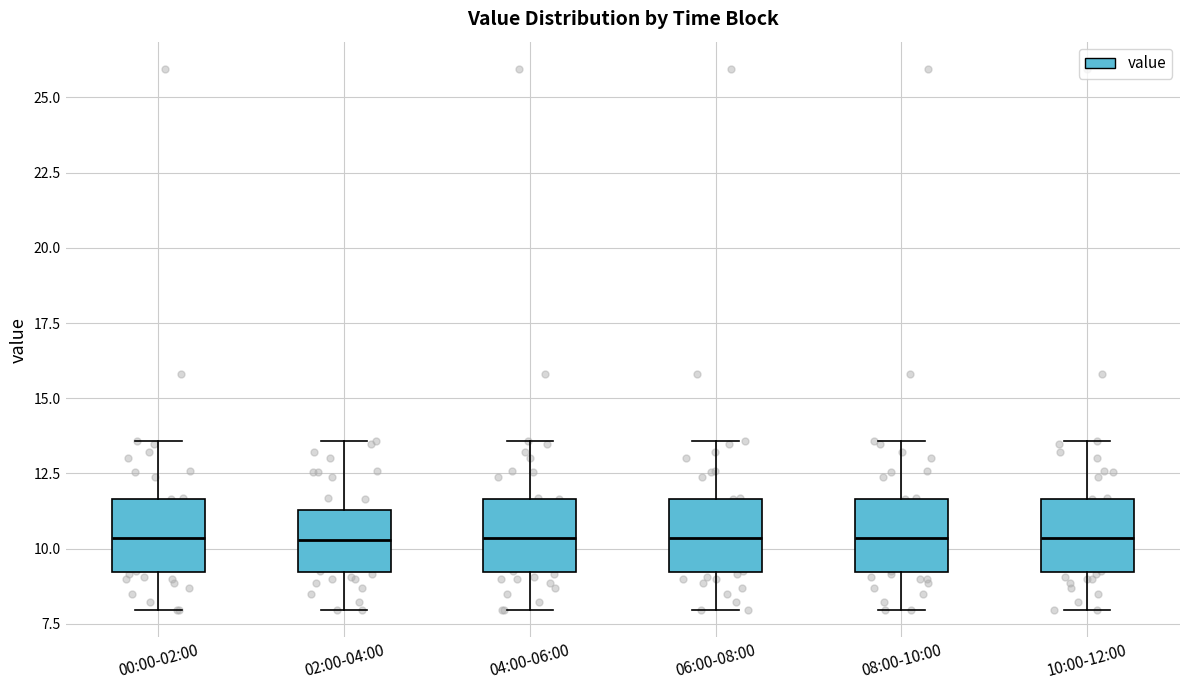

Where is the upper edge of the box for 06:00-08:00 on the y-axis? The values are not printed on the chart, so give them approximately, as read against the axis.

11.5